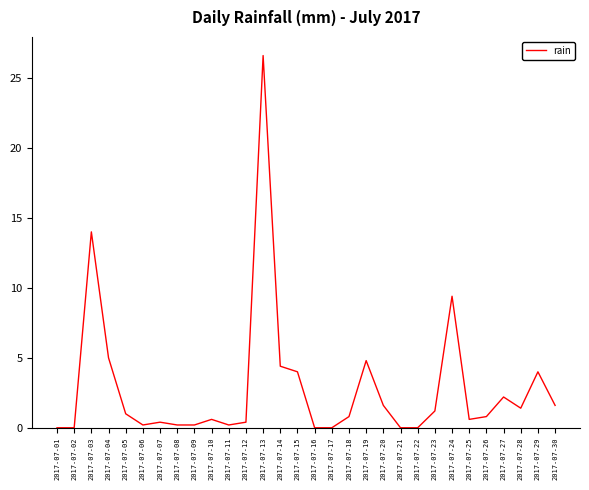

Where is the data nearest to the value 13?

2017-07-03